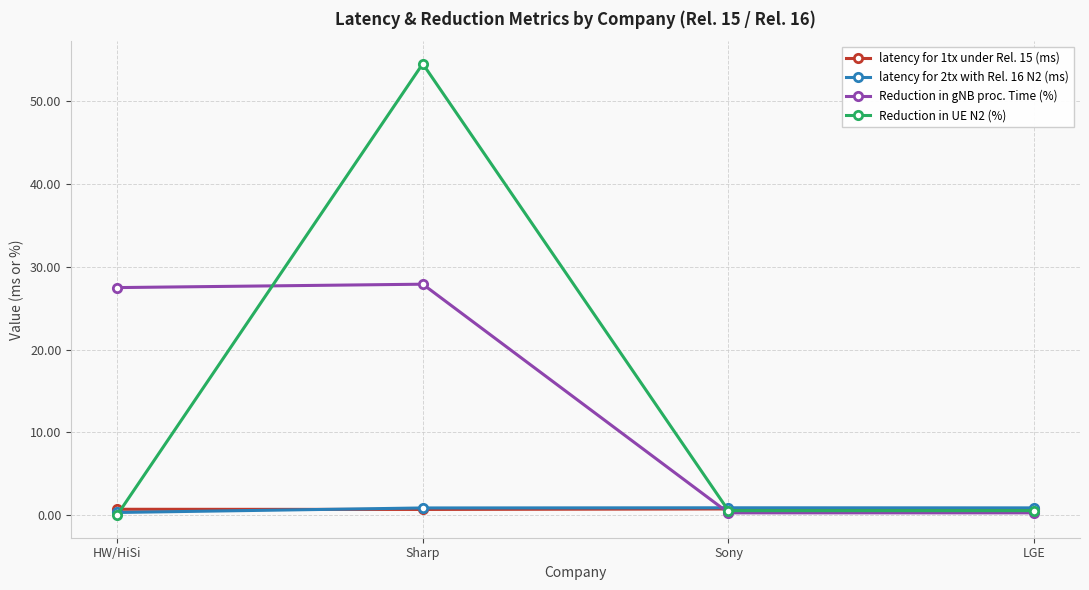

How many distinct data groups are displayed?

4